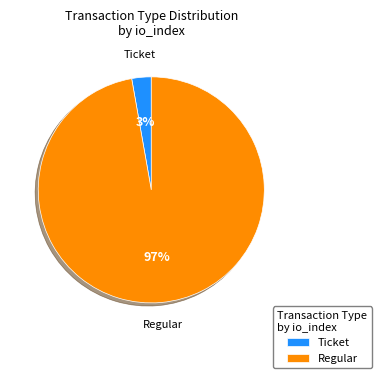

Do Regular and Ticket together represent more than half of the pie?

Yes